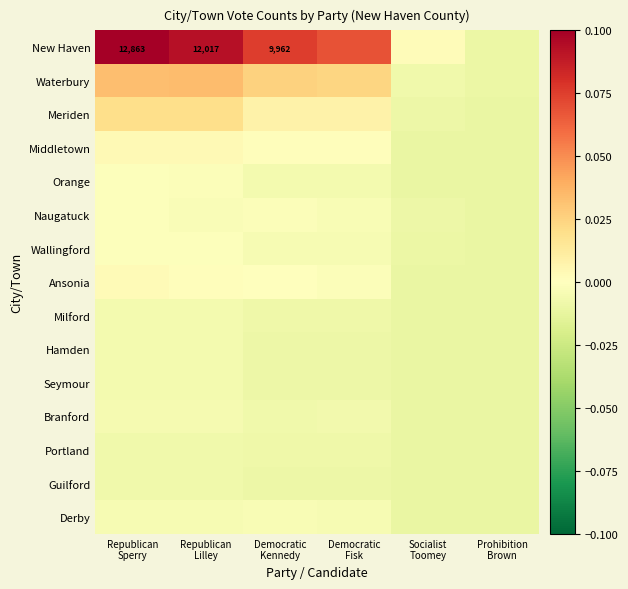

Rank the categories by Guilford value from highest to lowest.

Republican Sperry, Republican Lilley, Democratic Kennedy, Democratic Fisk, Prohibition Brown, Socialist Toomey